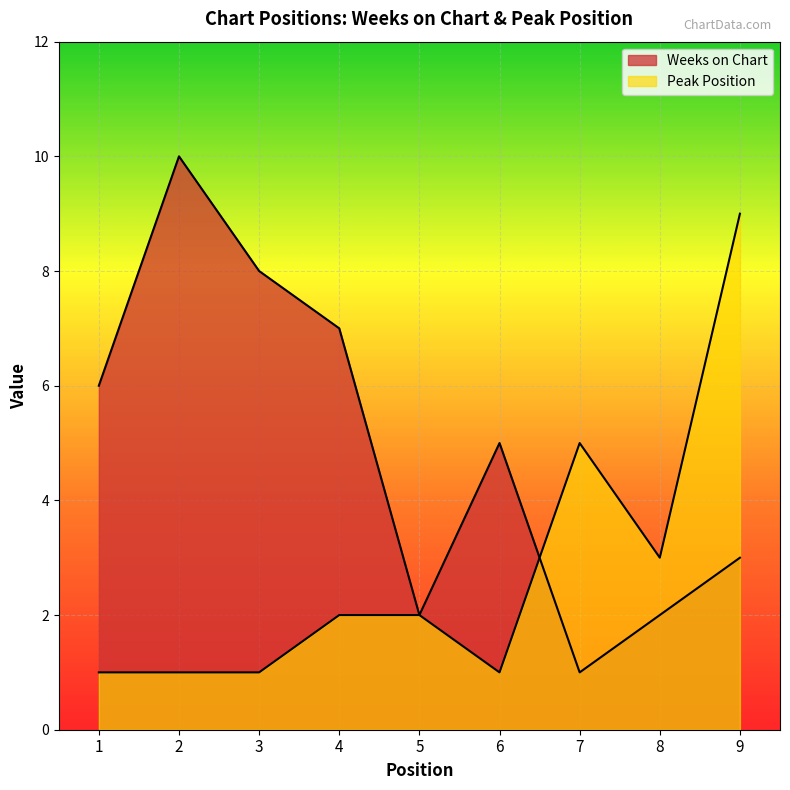

Which series has the widest spread of values?

Weeks on Chart